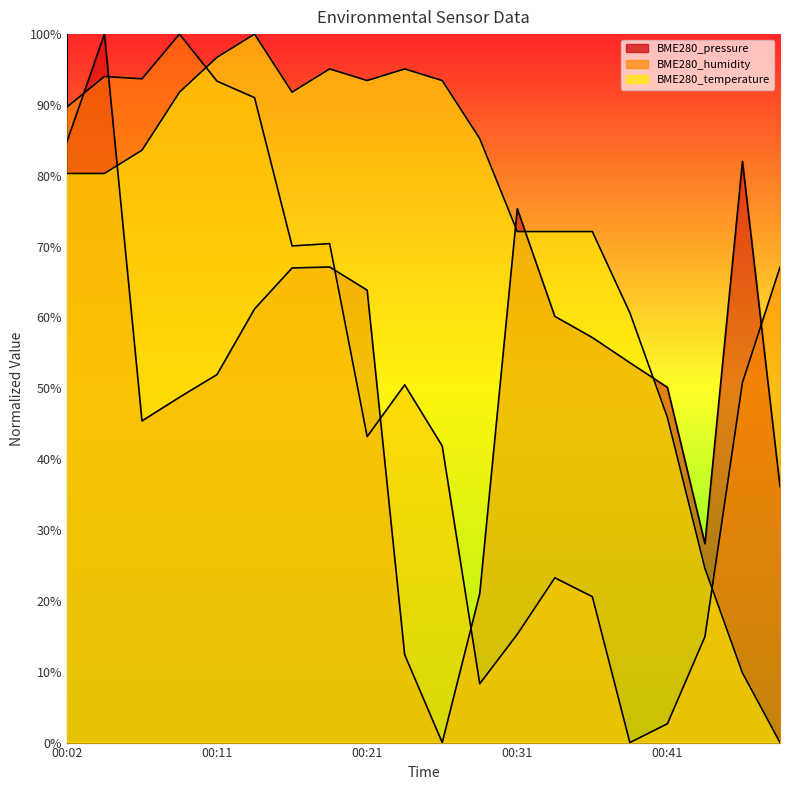

What is the difference between the second highest and minimum values in the BME280_pressure series?

84.8